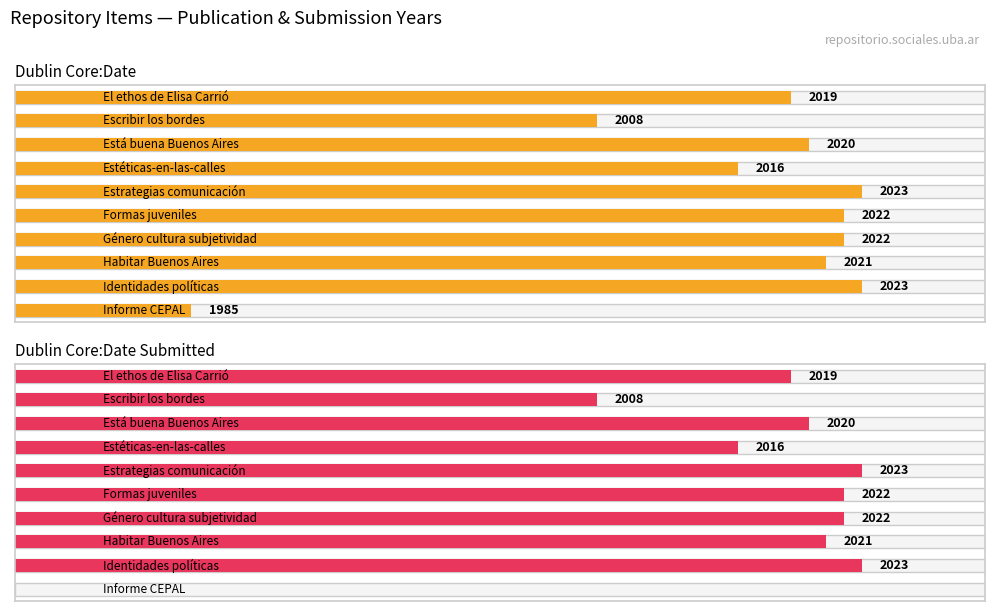

What position from the left is Identidades políticas?

2